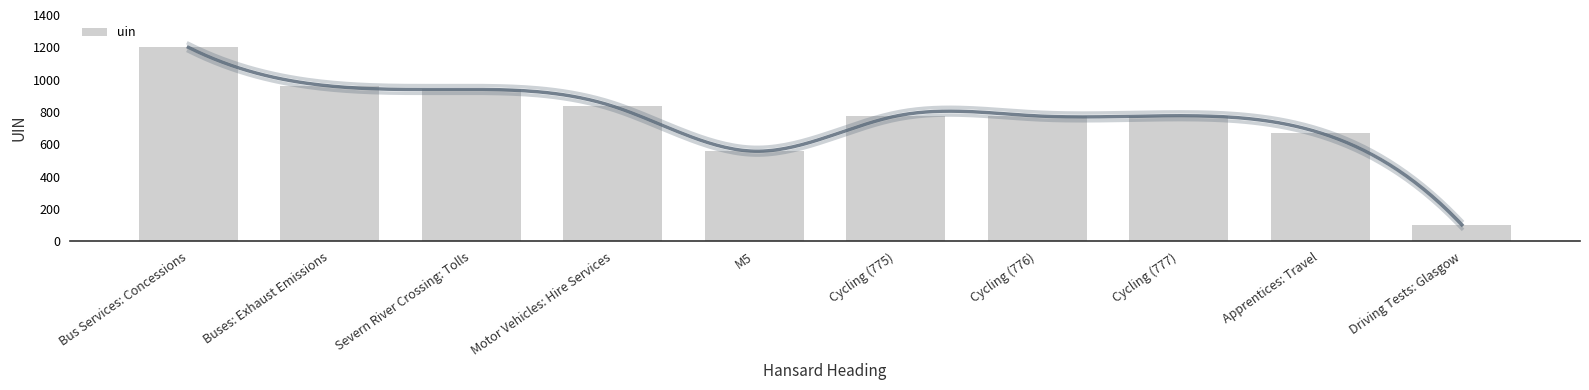

Which category has the lowest value across all series?

Driving Tests: Glasgow